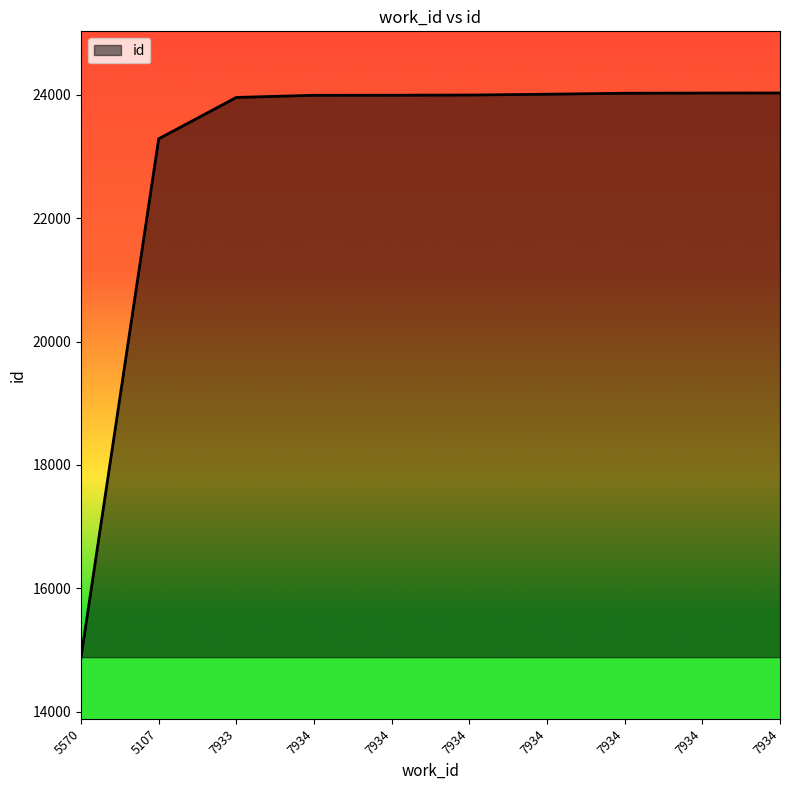

Is this an area chart (filled region under the line)?

Yes